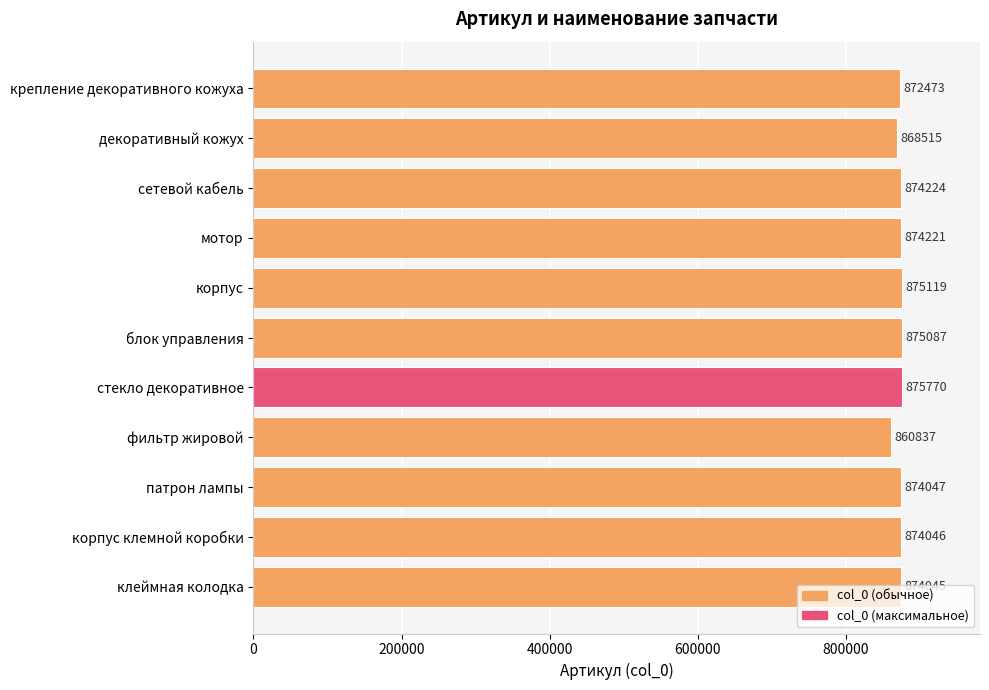

What is the sum of all values?

9598384